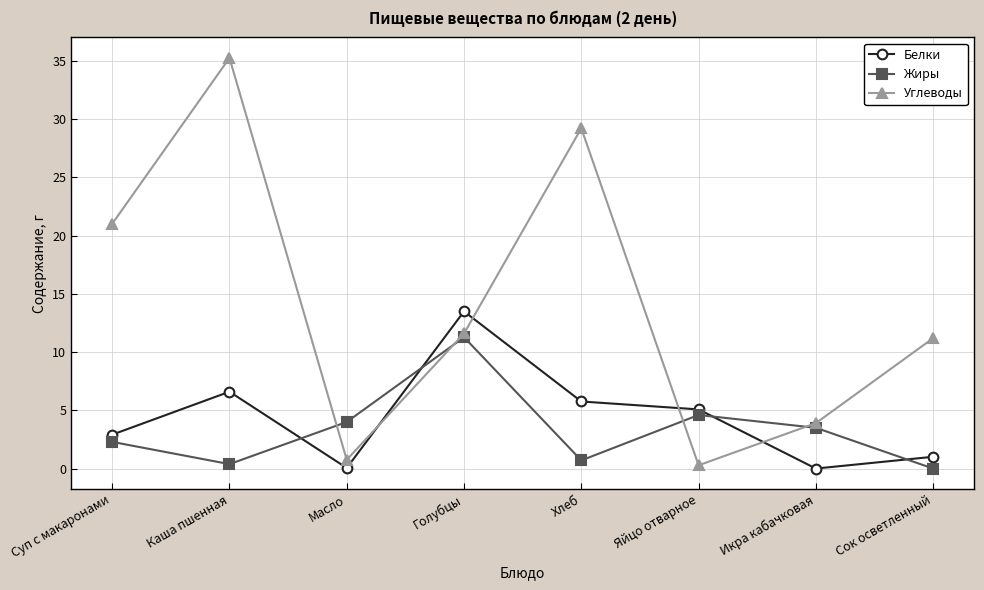

Which series has the largest range (max minus min)?

Углеводы